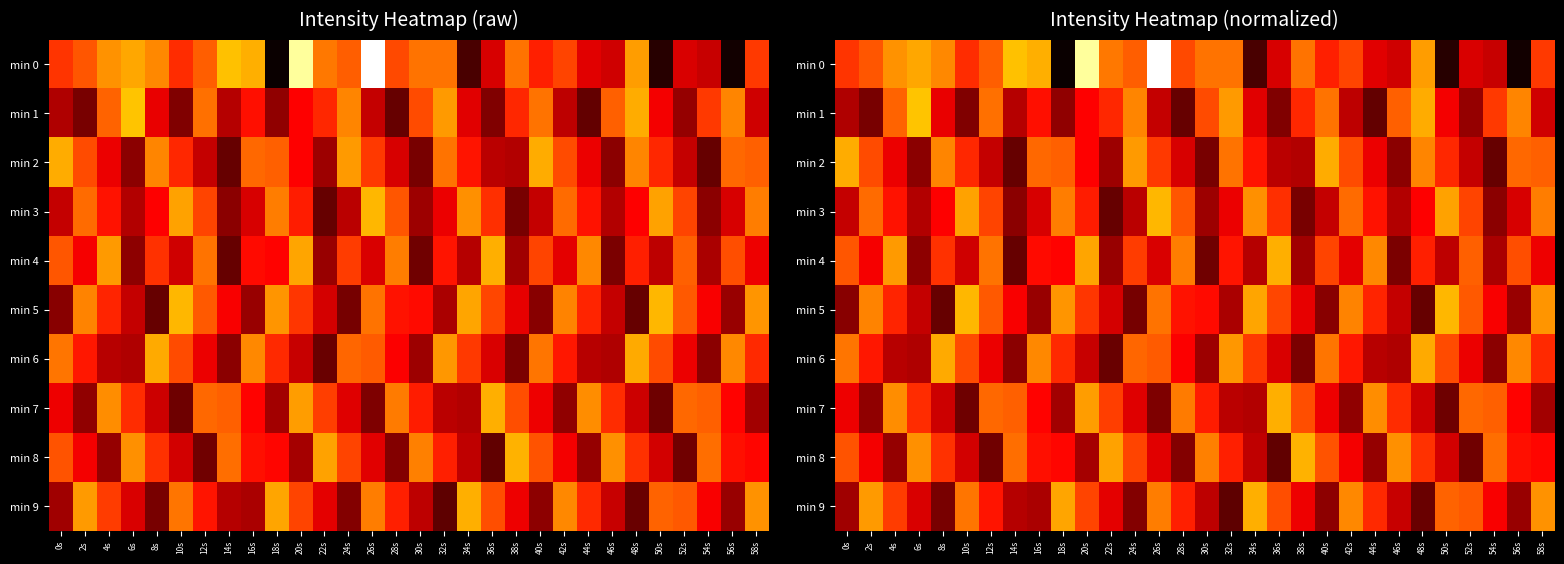

Which series has the largest range (max minus min)?

min 0